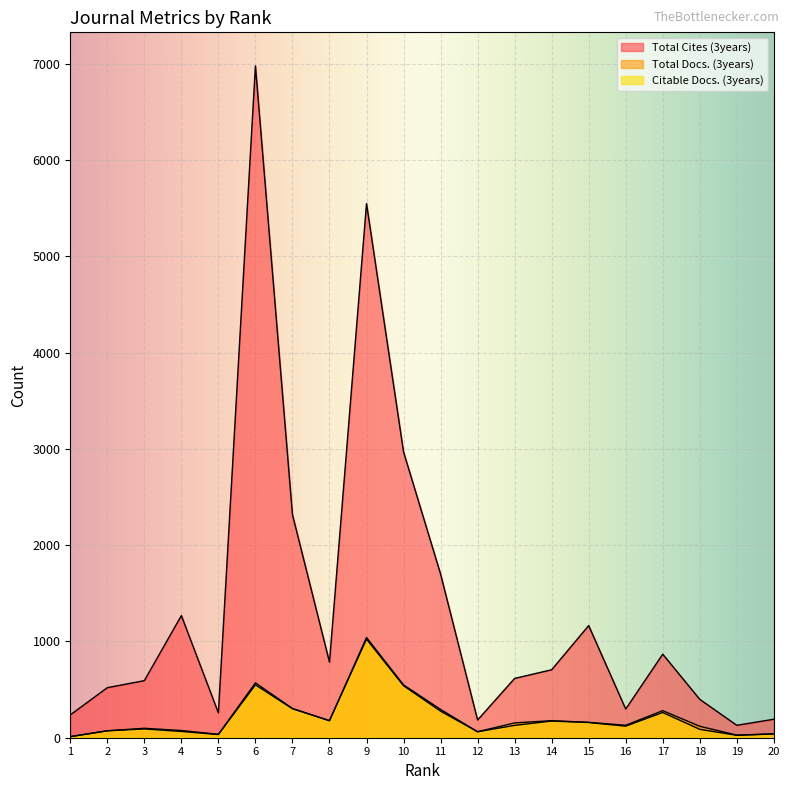

Reading left to right, extract all data points from this chart.

Total Cites (3years): 237	520	593	1269	258	6980	2318	785	5550	2970	1701	184	616	706	1165	298	868	399	129	192
Total Docs. (3years): 11	72	98	75	35	570	304	177	1041	549	294	62	154	177	160	129	281	119	27	40
Citable Docs. (3years): 11	72	91	65	33	549	301	177	1024	540	276	62	128	173	158	120	262	87	25	39